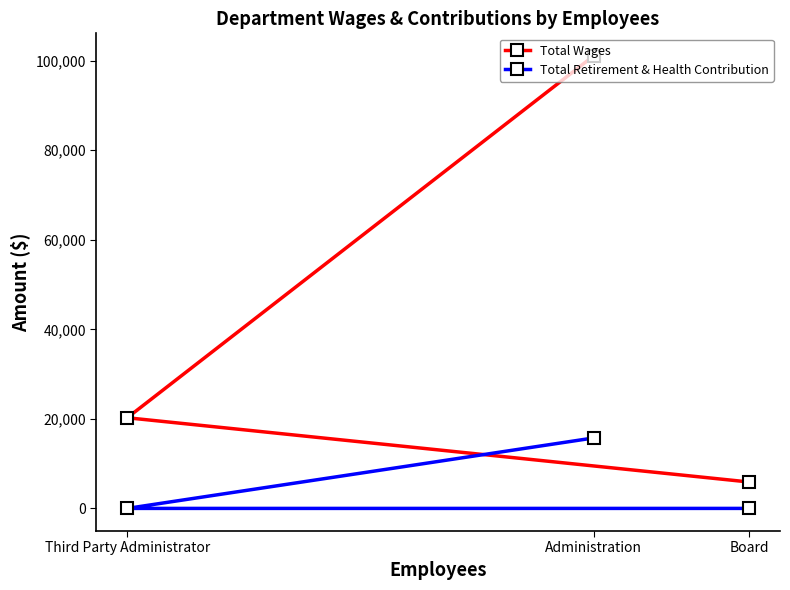

What is the value of the Total Wages point at the 3rd from the left?

5900